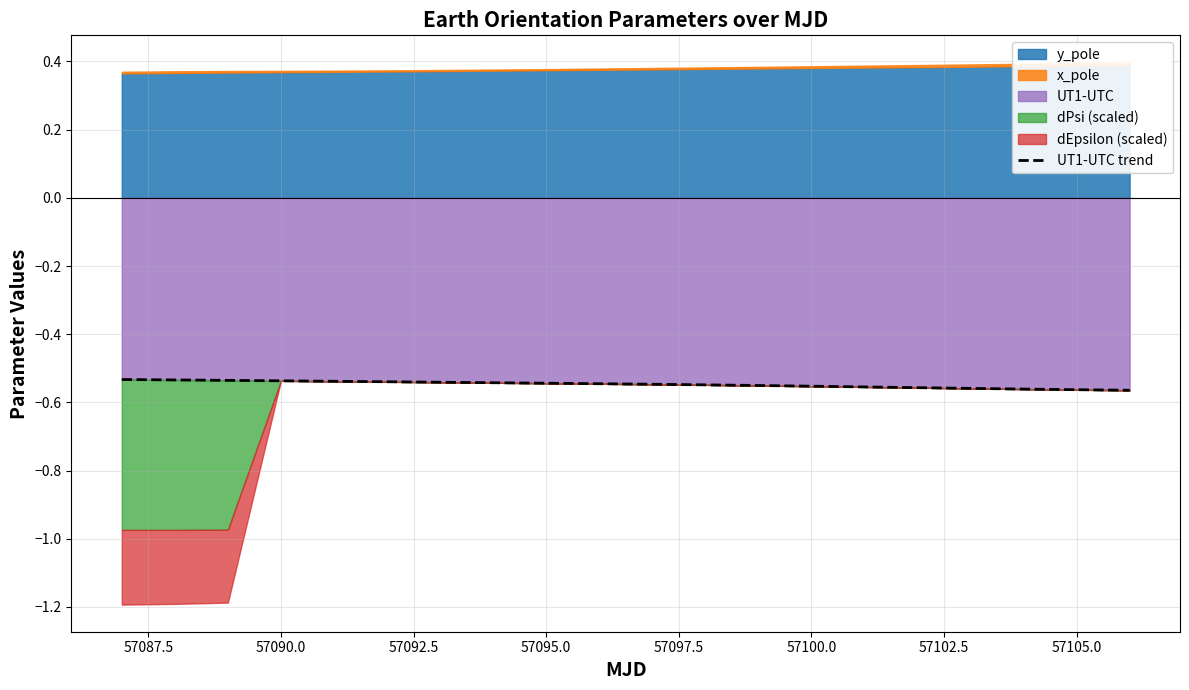

Is it true that UT1-UTC equals -0.3 at 57100.0?

False